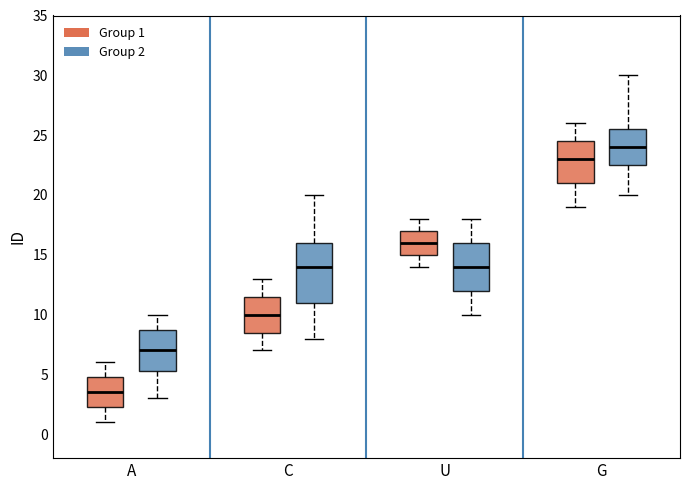

Where is the lower edge of the box for C (Group 1) on the y-axis? The values are not printed on the chart, so give them approximately, as read against the axis.

8.5